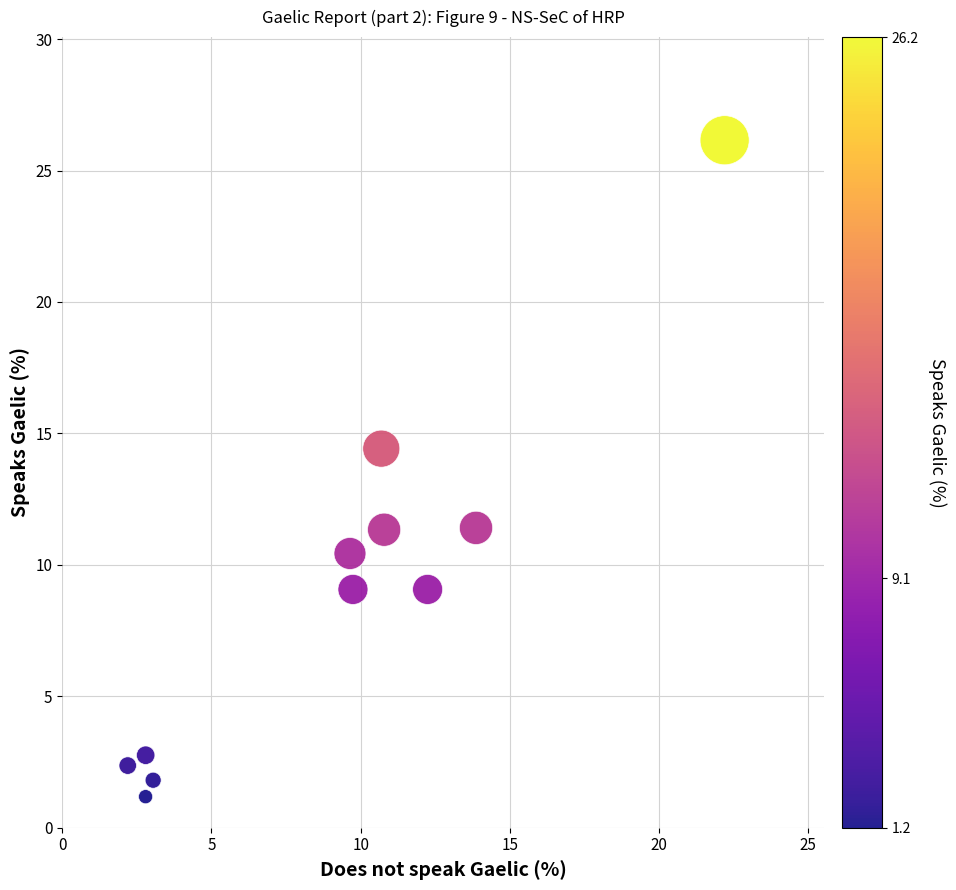

What is the average Y value?

9.1